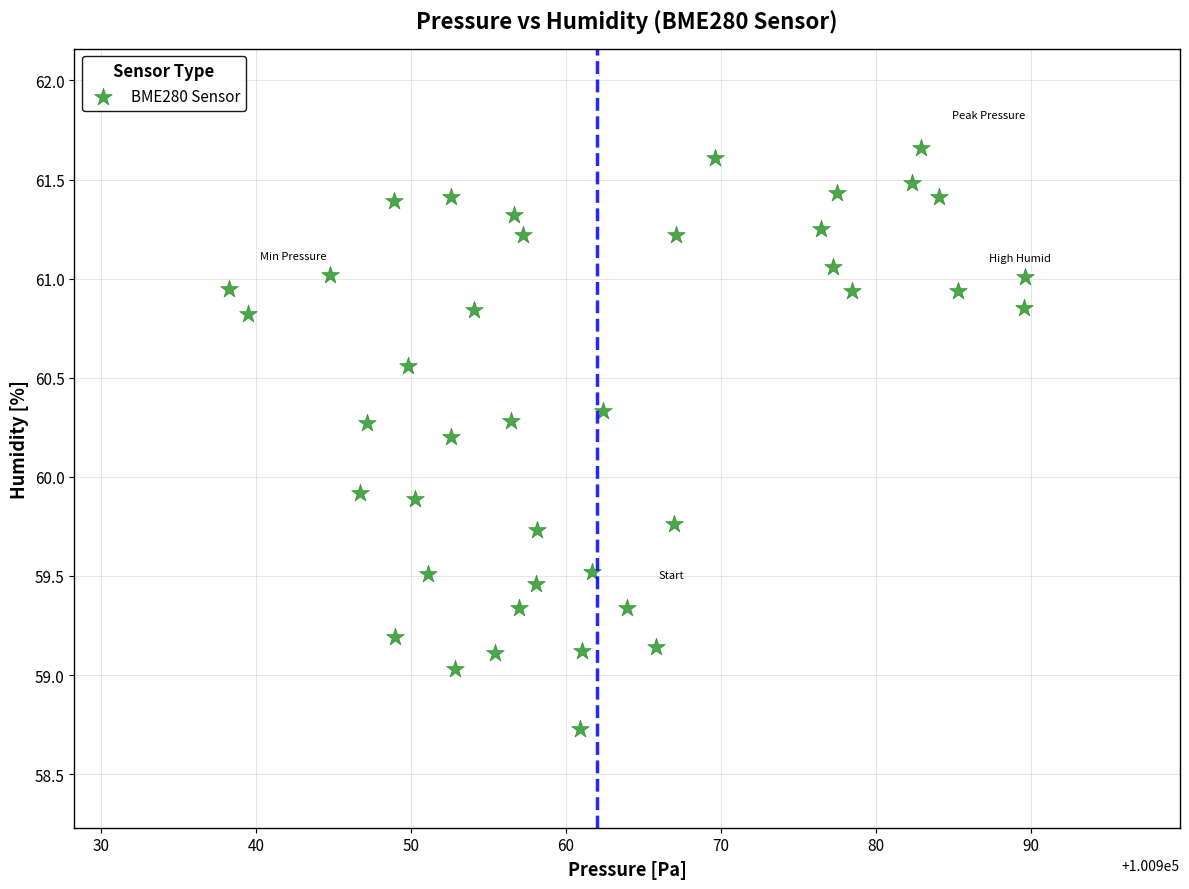

What is the range of X values (max minus min)?

51.4